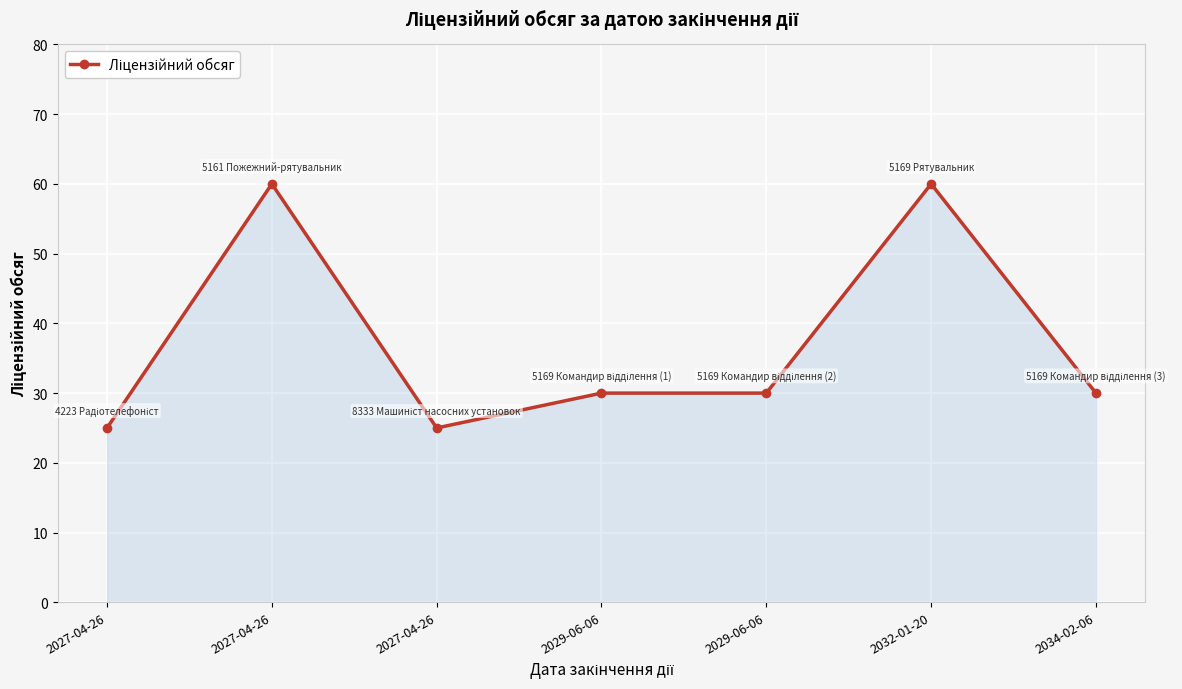

Rank the categories by value from lowest to highest.

2027-04-26, 2027-04-26, 2029-06-06, 2029-06-06, 2034-02-06, 2027-04-26, 2032-01-20